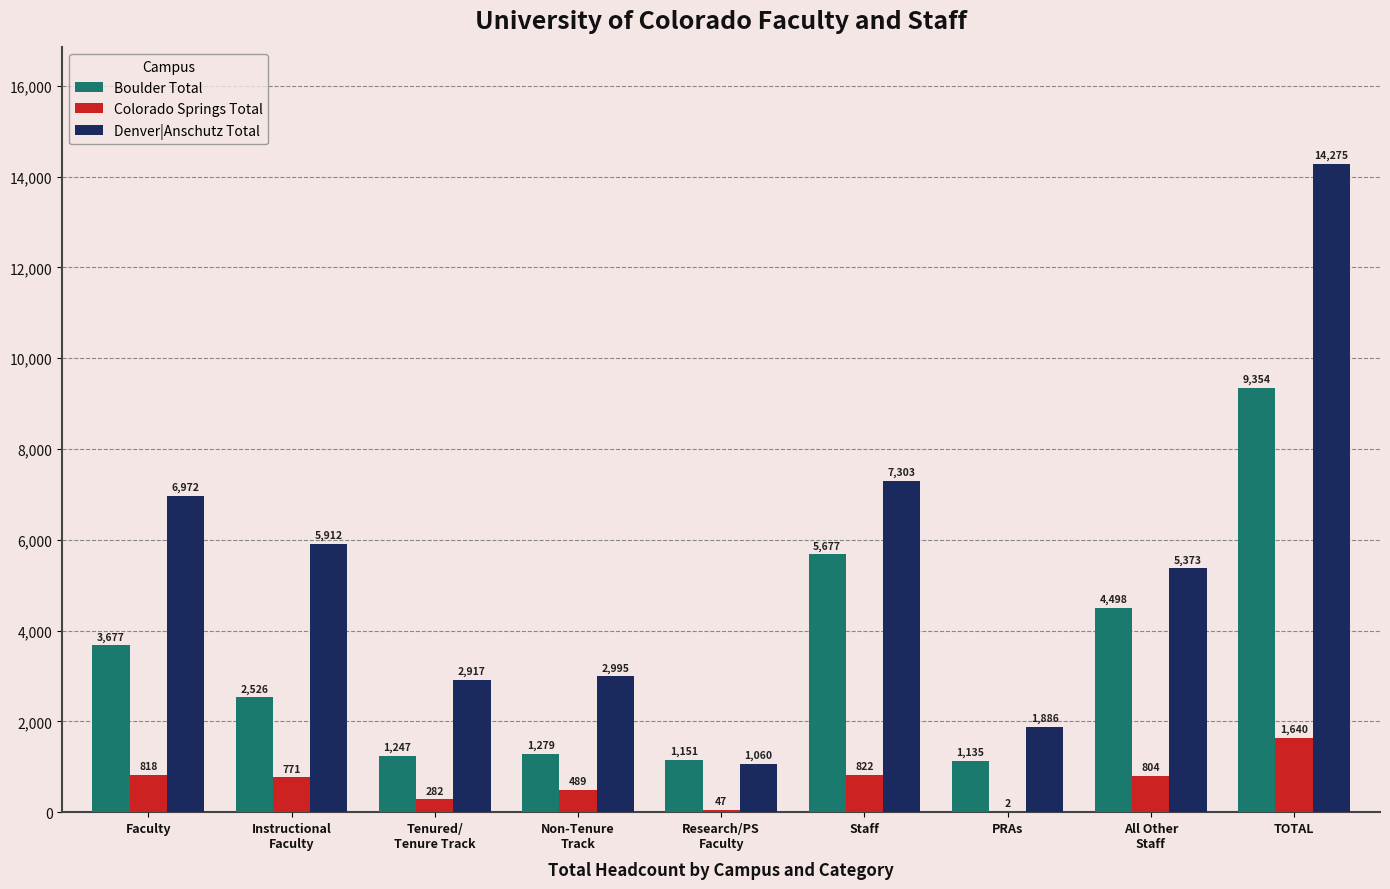

Reading left to right, extract all data points from this chart.

Boulder Total: Faculty=3677	Instructional
Faculty=2526	Tenured/
Tenure Track=1247	Non-Tenure
Track=1279	Research/PS
Faculty=1151	Staff=5677	PRAs=1135	All Other
Staff=4498	TOTAL=9354
Colorado Springs Total: Faculty=818	Instructional
Faculty=771	Tenured/
Tenure Track=282	Non-Tenure
Track=489	Research/PS
Faculty=47	Staff=822	PRAs=2	All Other
Staff=804	TOTAL=1640
Denver|Anschutz Total: Faculty=6972	Instructional
Faculty=5912	Tenured/
Tenure Track=2917	Non-Tenure
Track=2995	Research/PS
Faculty=1060	Staff=7303	PRAs=1886	All Other
Staff=5373	TOTAL=14275